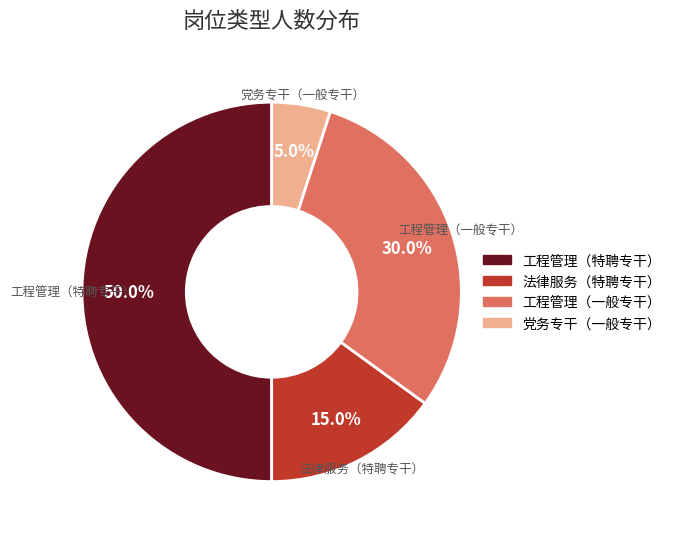

Which category has the smallest portion of the pie?

党务专干（一般专干）